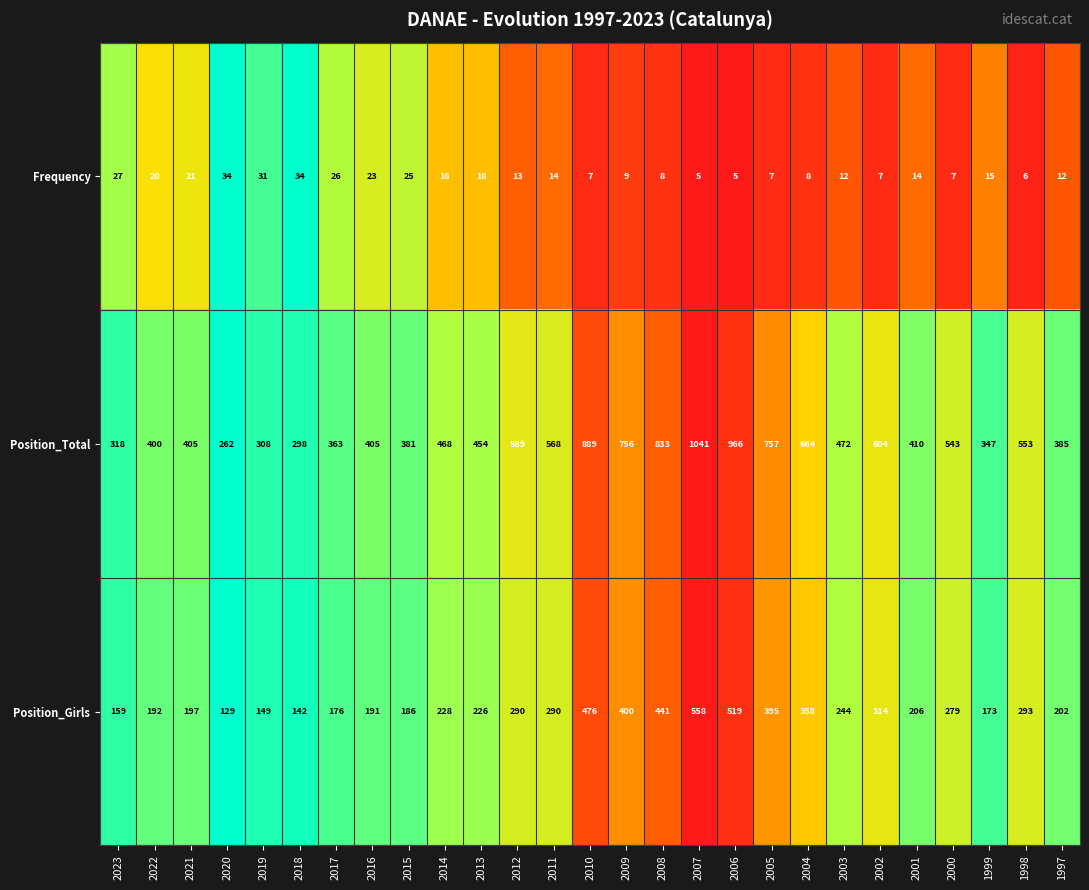

What is the difference between the maximum and minimum values in the Position_Total series?

779